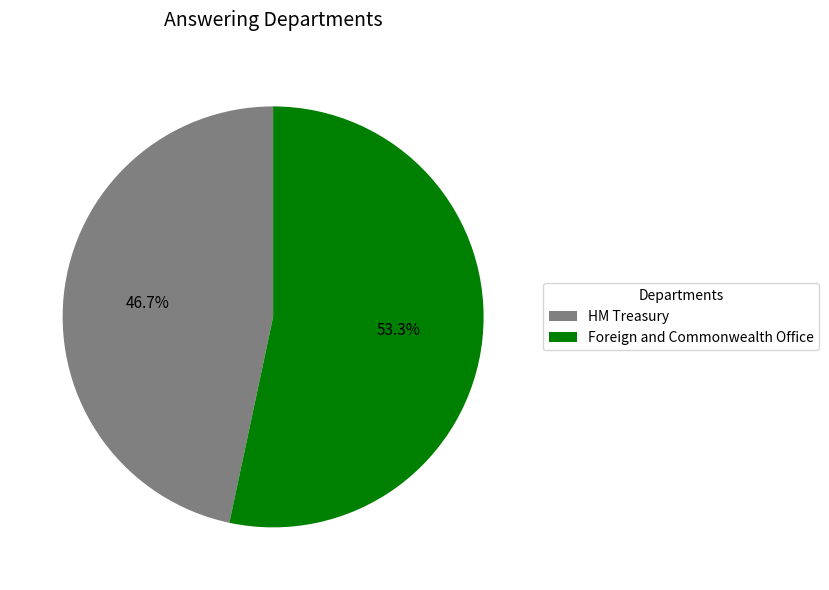

Is it true that Foreign and Commonwealth Office is 45% of the pie?

False